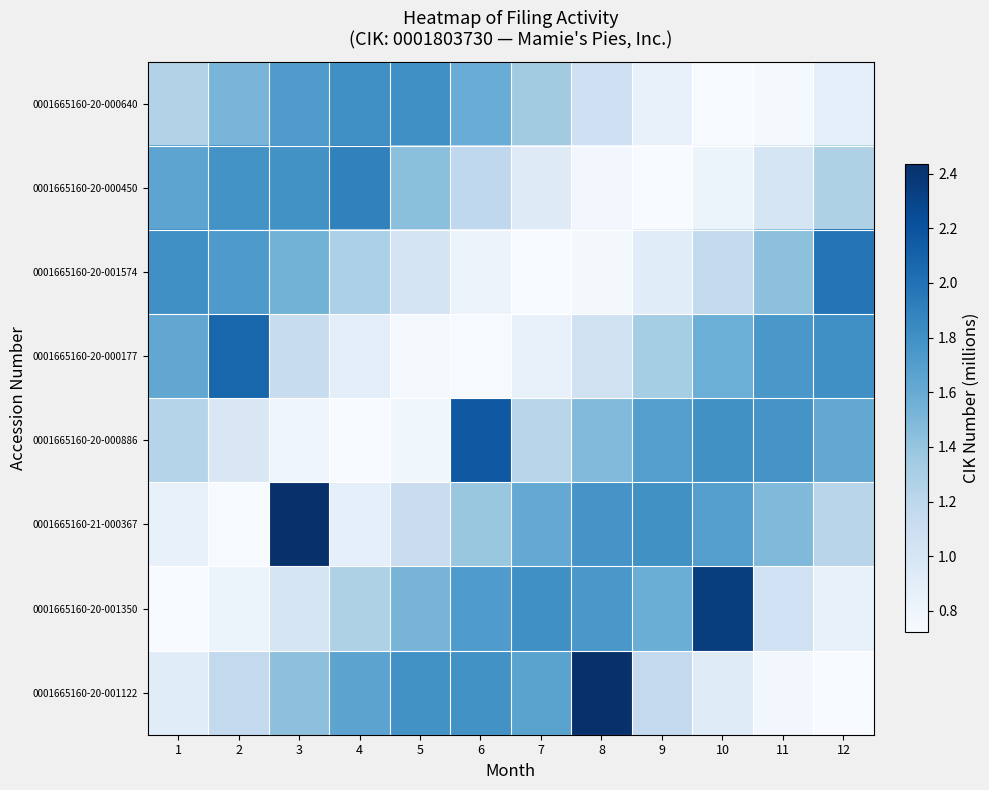

At 12, list the series in order from smallest to largest.

0001665160-20-001122, 0001665160-20-001350, 0001665160-20-000640, 0001665160-21-000367, 0001665160-20-000450, 0001665160-20-000886, 0001665160-20-000177, 0001665160-20-001574